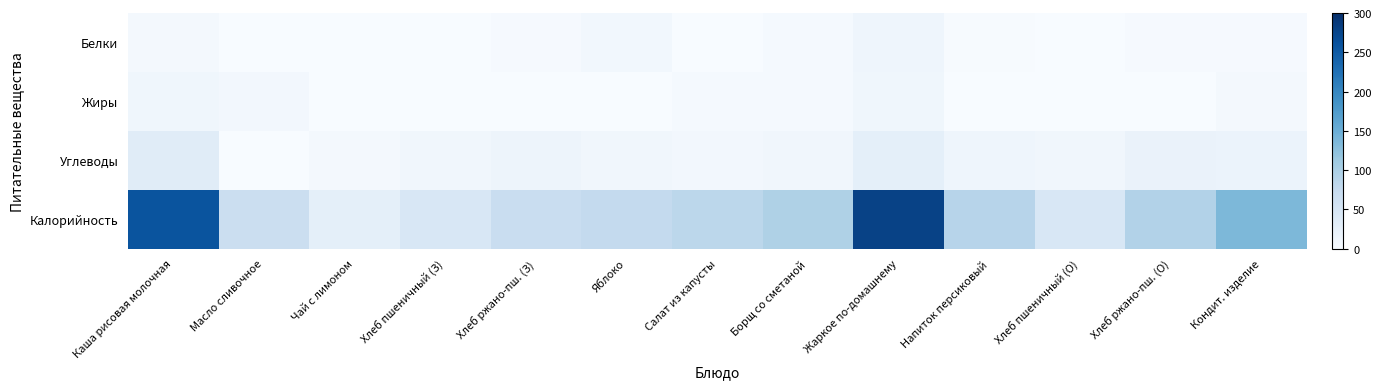

Count the number of data series in this chart.

4